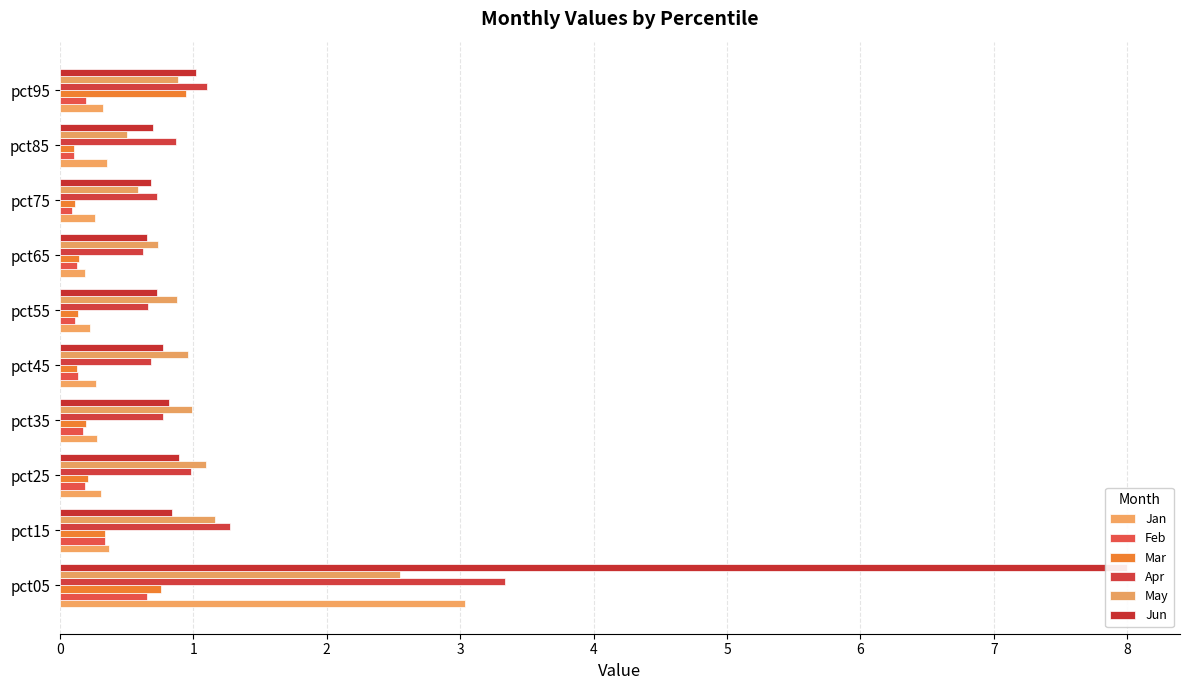

How many bars are there in each group?

6